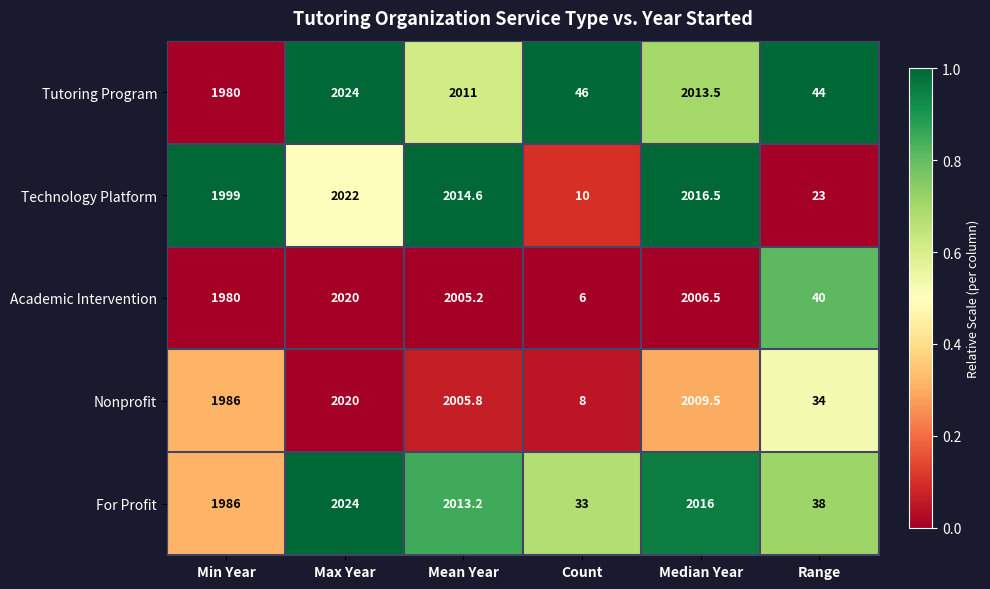

Which category has the highest value across all series?

Max Year